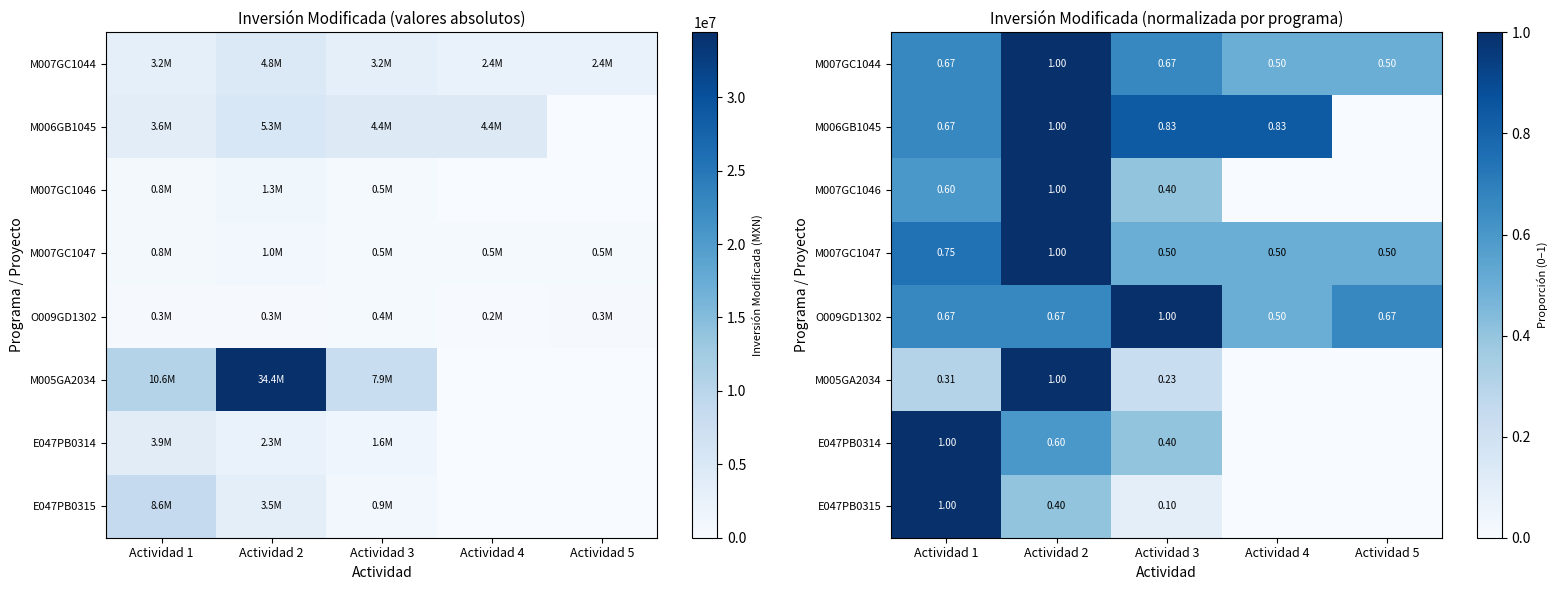

True or false: E047PB0315 has a value of 0.0 at Actividad 4.

True